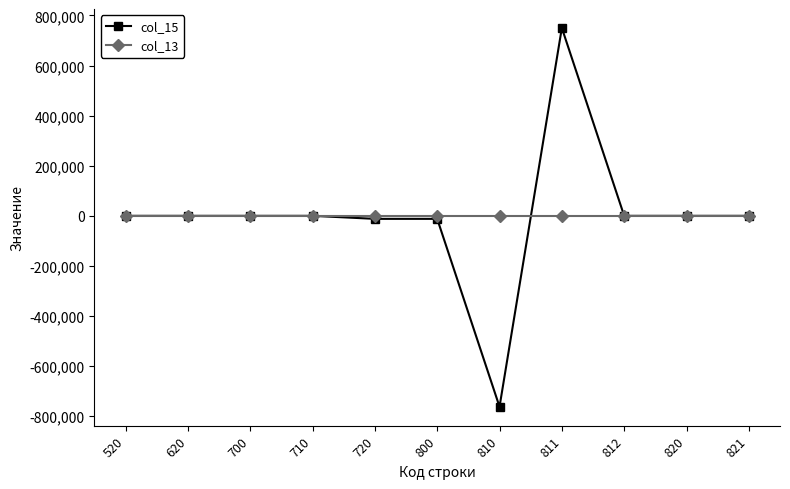

How many categories are shown in the chart?

11